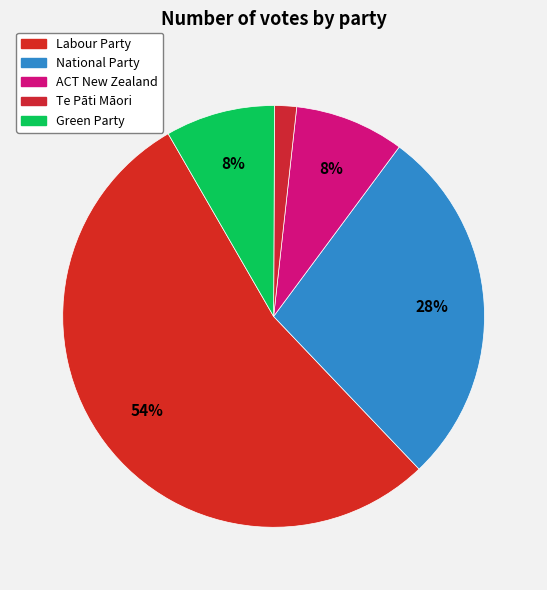

Count the number of slices in the pie.

5